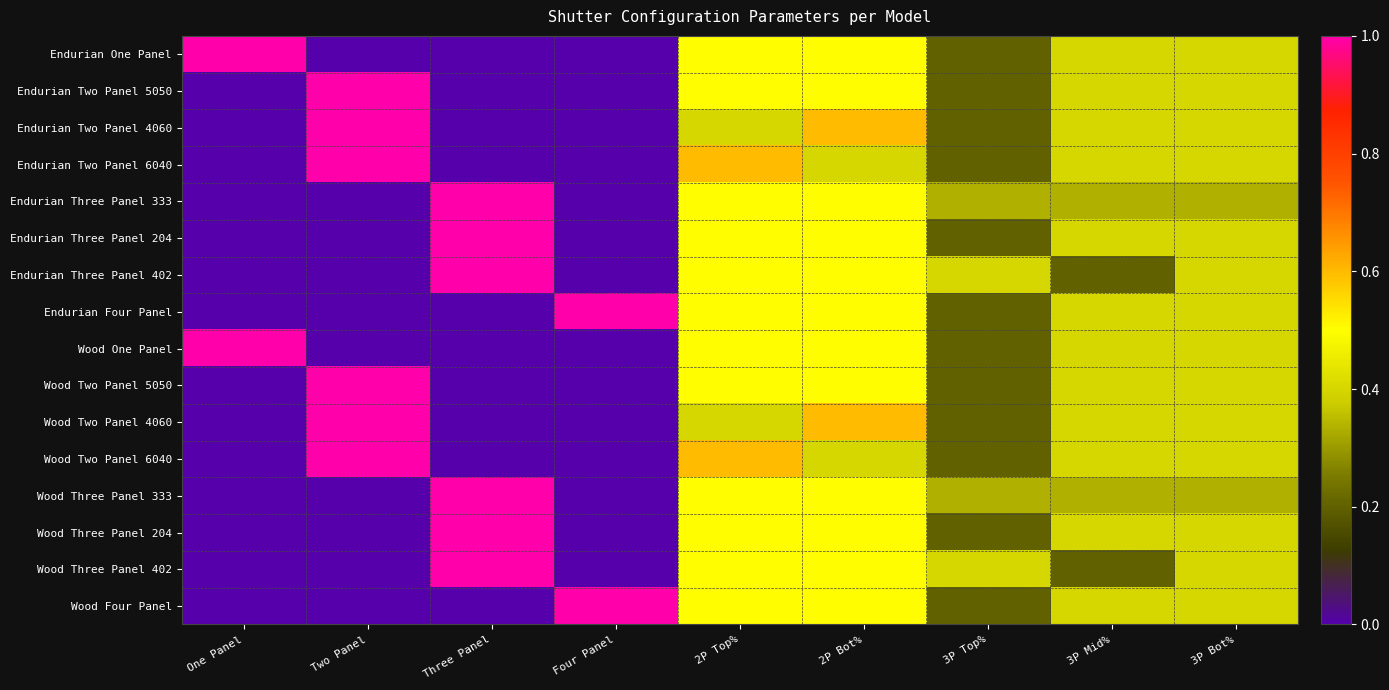

At which category is the sum across all series the highest?

2P Top%